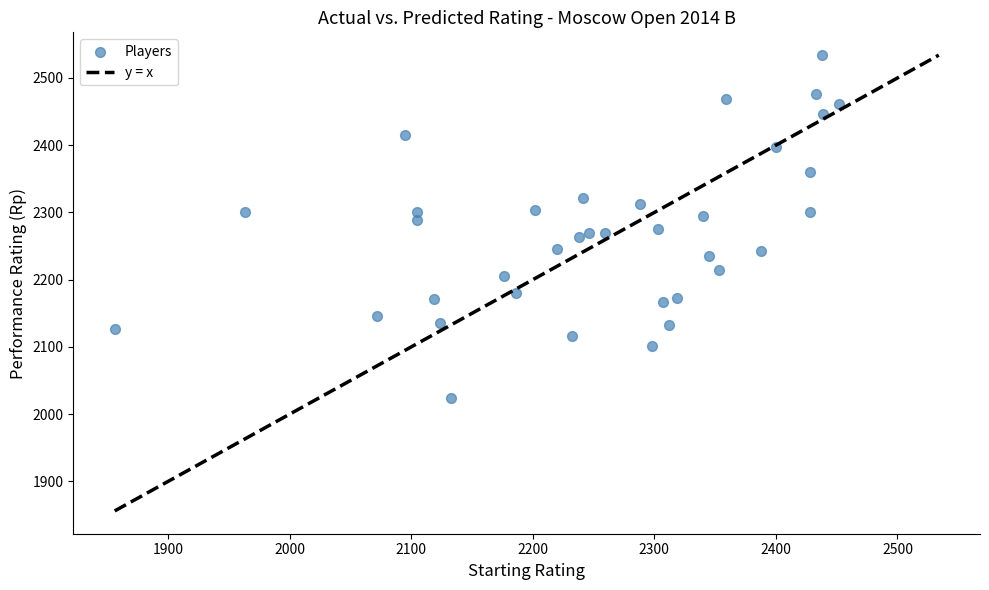

What is the range of Y values (max minus min)?

510